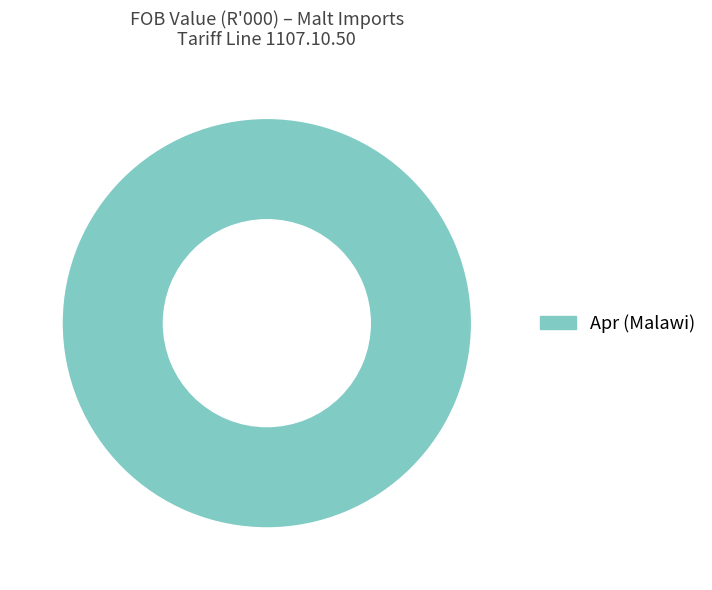

The Apr (Malawi) slice represents 100% of the pie. True or false?

True